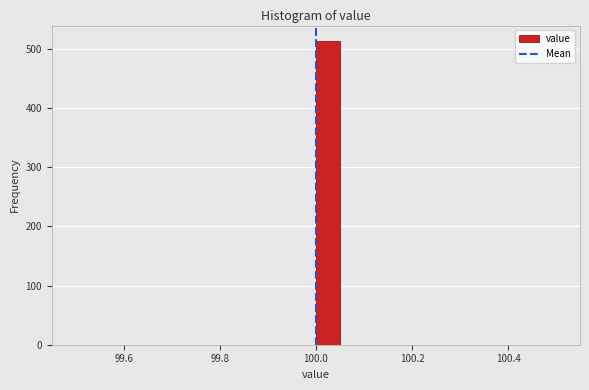

Read against the x-axis, roughly where is the centre of the tallest bar?

100.02